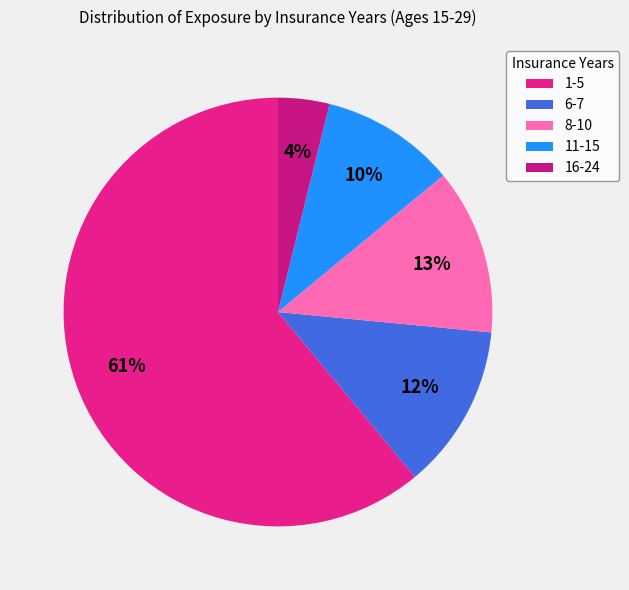

Which category has the smallest portion of the pie?

16-24